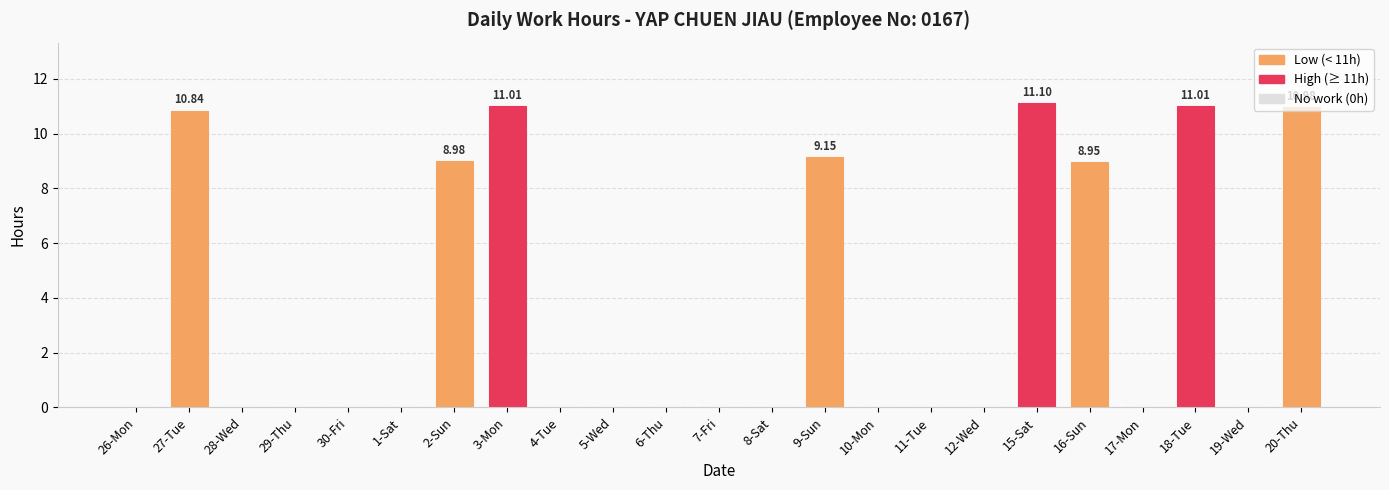

What is the change in value from 27-Tue to 10-Mon?

-10.8